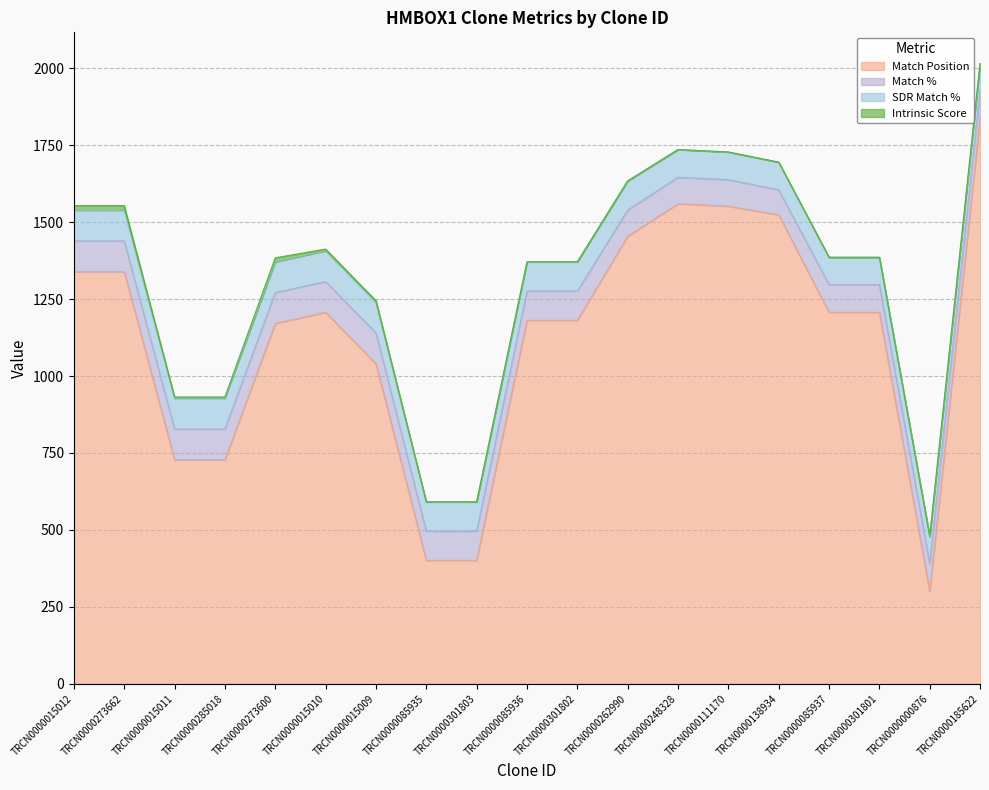

The Match Position series shows 1560.0 at TRCN0000248328. True or false?

True